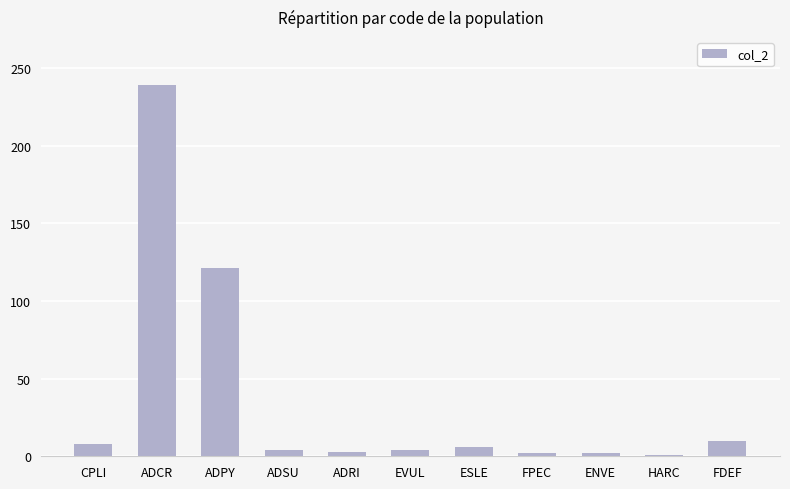

Which label corresponds to the largest value in the chart?

ADCR